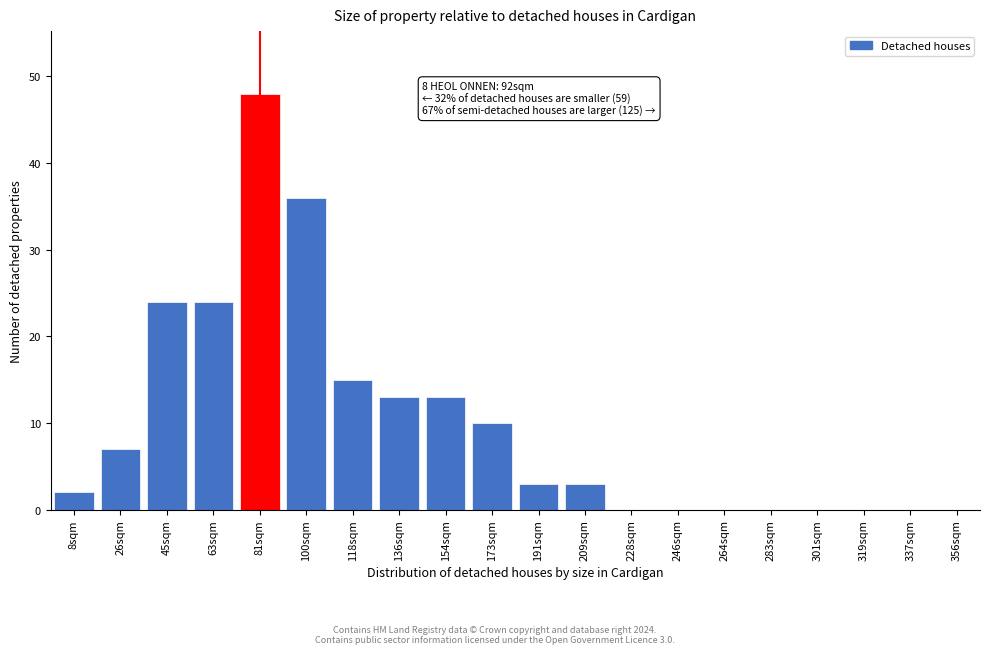

Reading right to left, extract all data points from this chart.

356sqm=0	337sqm=0	319sqm=0	301sqm=0	283sqm=0	264sqm=0	246sqm=0	228sqm=0	209sqm=3	191sqm=3	173sqm=10	154sqm=13	136sqm=13	118sqm=15	100sqm=36	81sqm=48	63sqm=24	45sqm=24	26sqm=7	8sqm=2